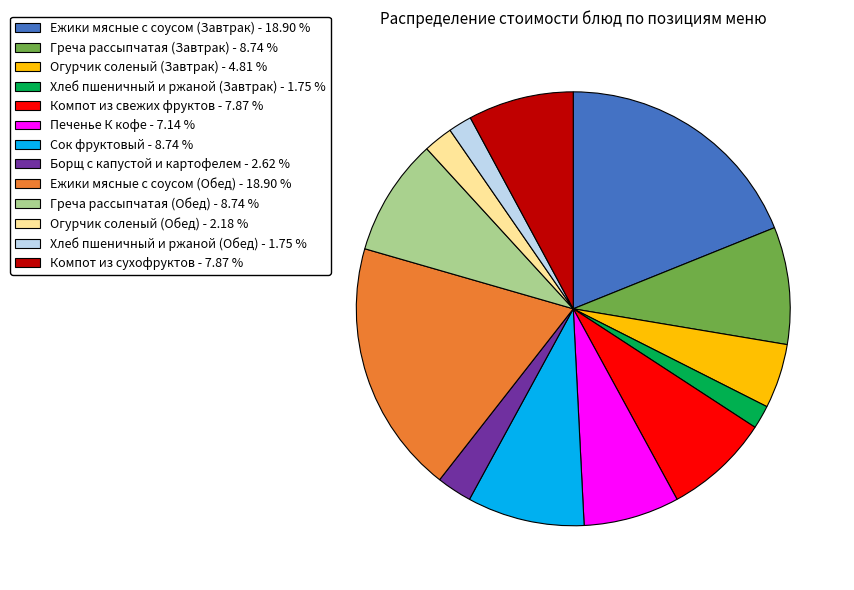

Do Ежики мясные с соусом (Завтрак) and Борщ с капустой и картофелем together represent more than half of the pie?

No